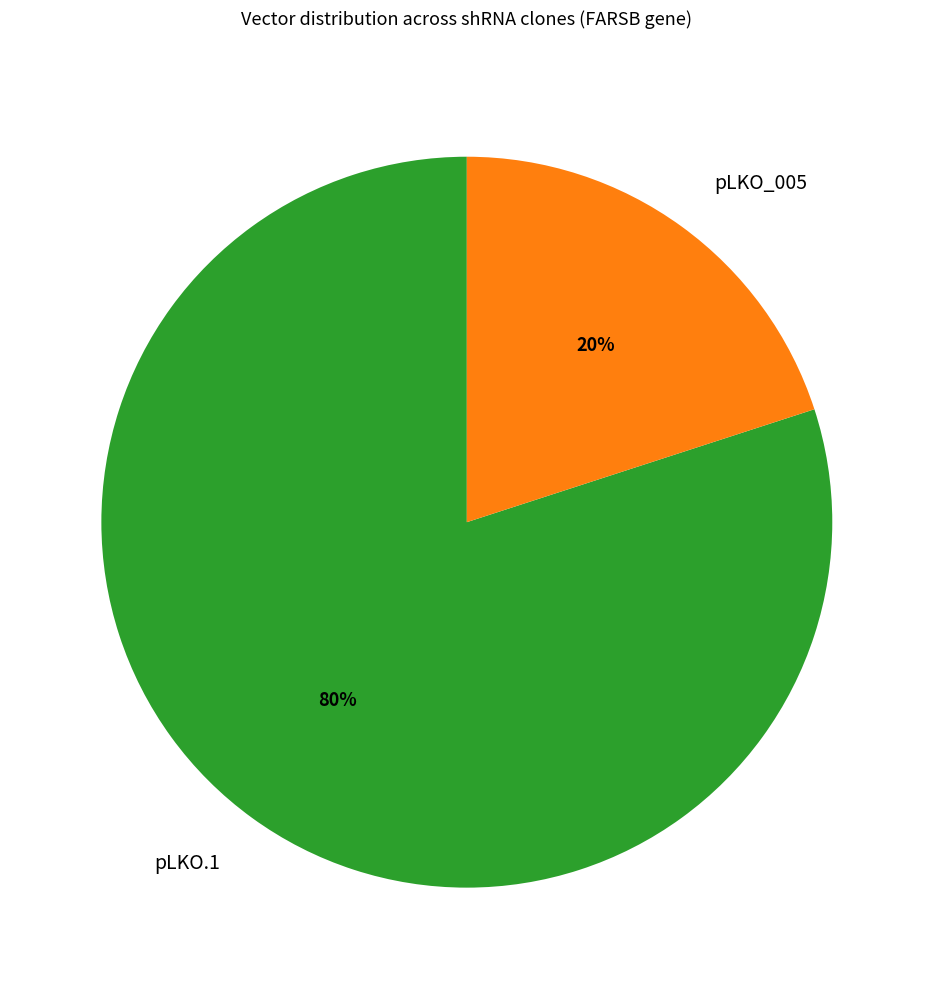

Which slice is the largest?

pLKO.1